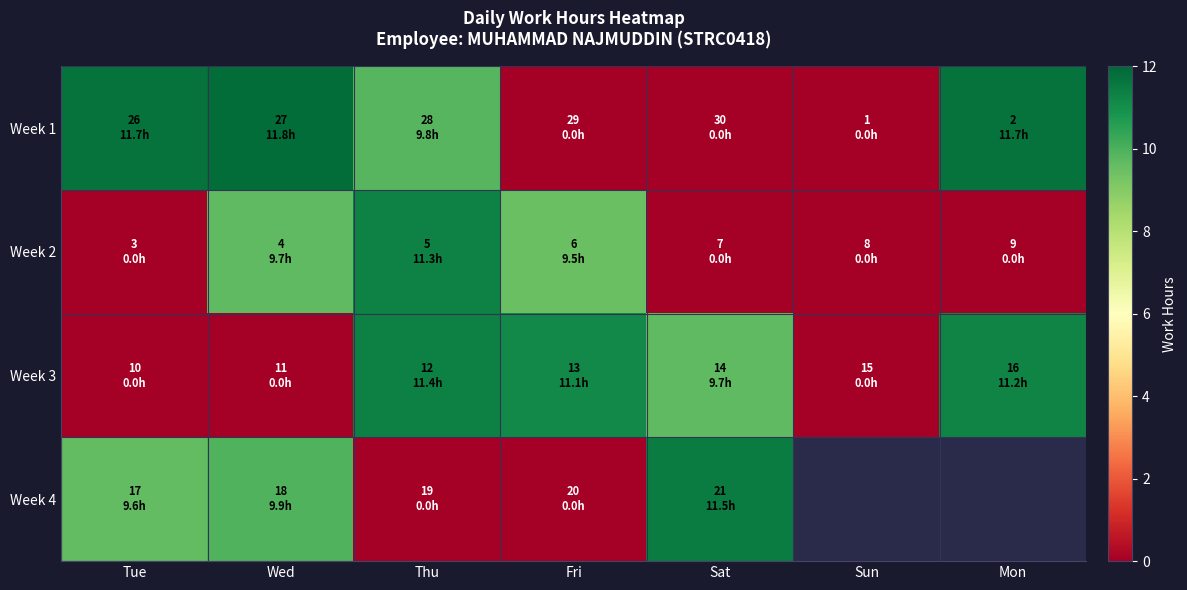

What is the greatest value displayed?

11.8